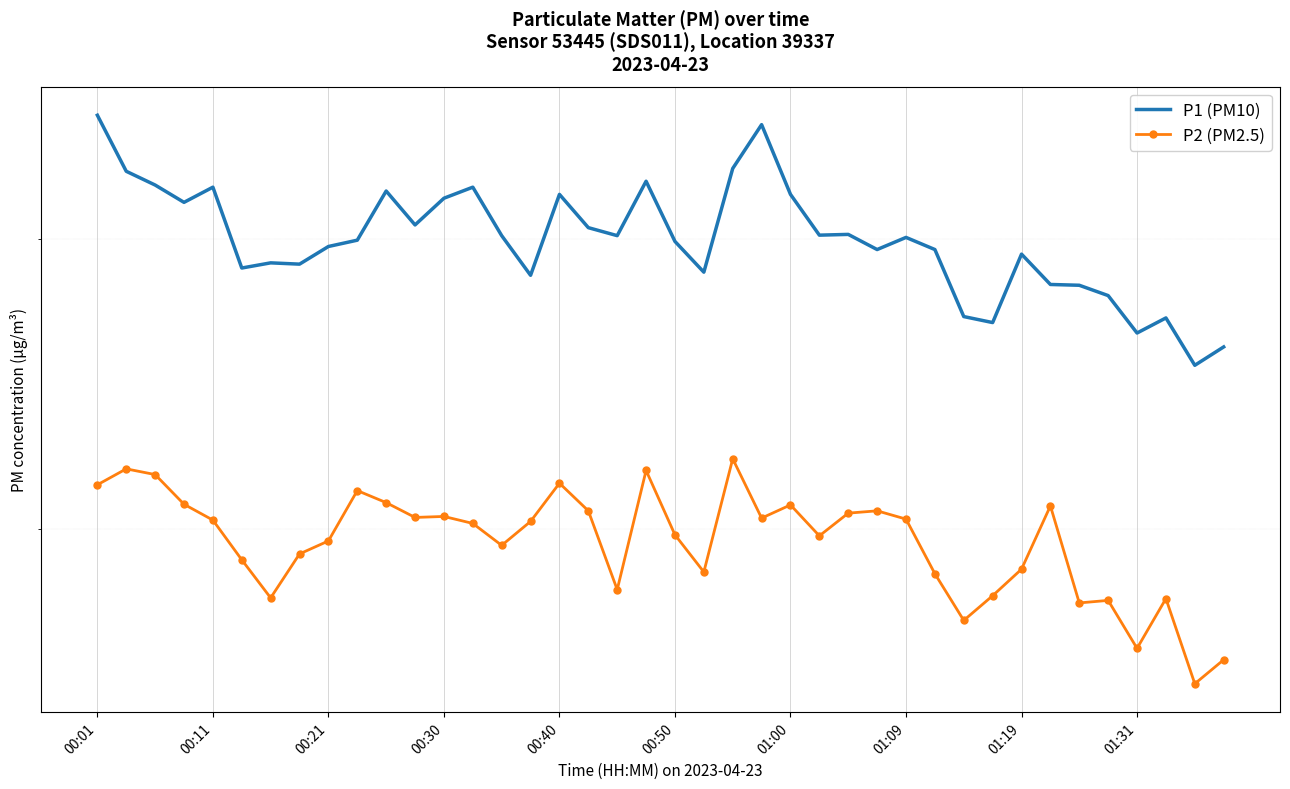

What is the approximate value of P1 (PM10) at 00:11?

42.8